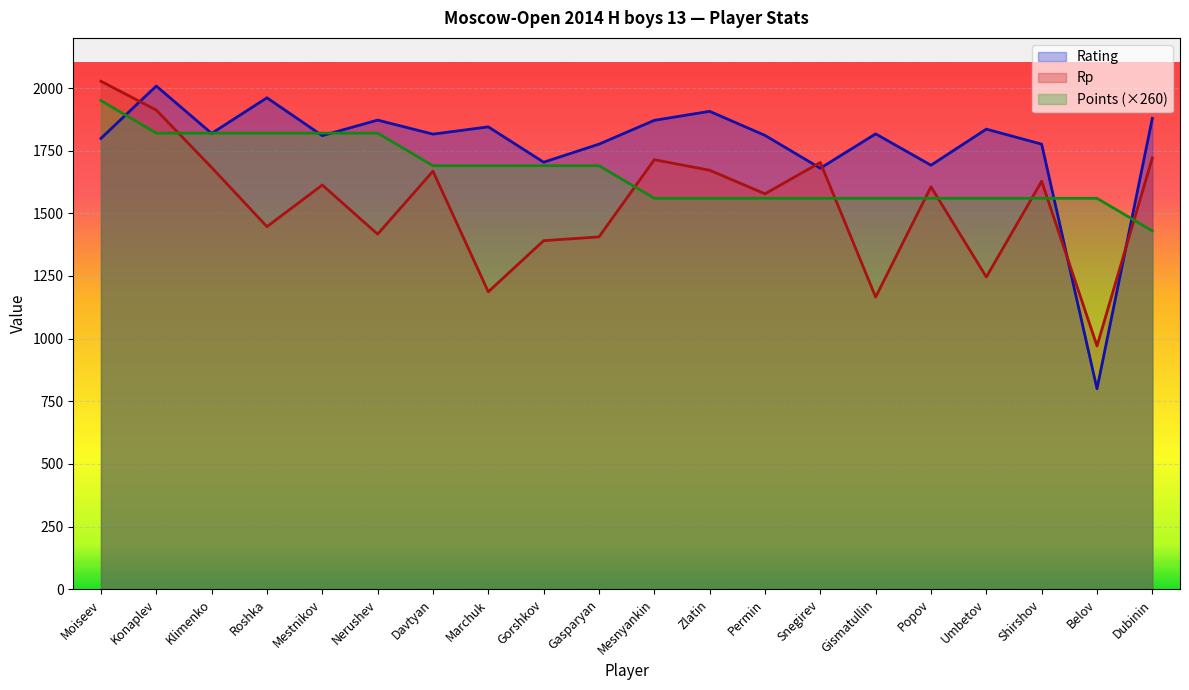

Reading left to right, extract all data points from this chart.

Rating: Moiseev=1799	Konaplev=2008	Klimenko=1819	Roshka=1961	Mestnikov=1810	Nerushev=1872	Davtyan=1816	Marchuk=1845	Gorshkov=1704	Gasparyan=1776	Mesnyankin=1871	Zlatin=1907	Permin=1811	Snegirev=1680	Gismatullin=1817	Popov=1692	Umbetov=1836	Shirshov=1776	Belov=800	Dubinin=1879
Points: Moiseev=1950	Konaplev=1820	Klimenko=1820	Roshka=1820	Mestnikov=1820	Nerushev=1820	Davtyan=1690	Marchuk=1690	Gorshkov=1690	Gasparyan=1690	Mesnyankin=1560	Zlatin=1560	Permin=1560	Snegirev=1560	Gismatullin=1560	Popov=1560	Umbetov=1560	Shirshov=1560	Belov=1560	Dubinin=1430
Rp: Moiseev=2027	Konaplev=1912	Klimenko=1683	Roshka=1447	Mestnikov=1613	Nerushev=1417	Davtyan=1668	Marchuk=1187	Gorshkov=1391	Gasparyan=1406	Mesnyankin=1714	Zlatin=1672	Permin=1578	Snegirev=1703	Gismatullin=1166	Popov=1606	Umbetov=1246	Shirshov=1628	Belov=971	Dubinin=1721